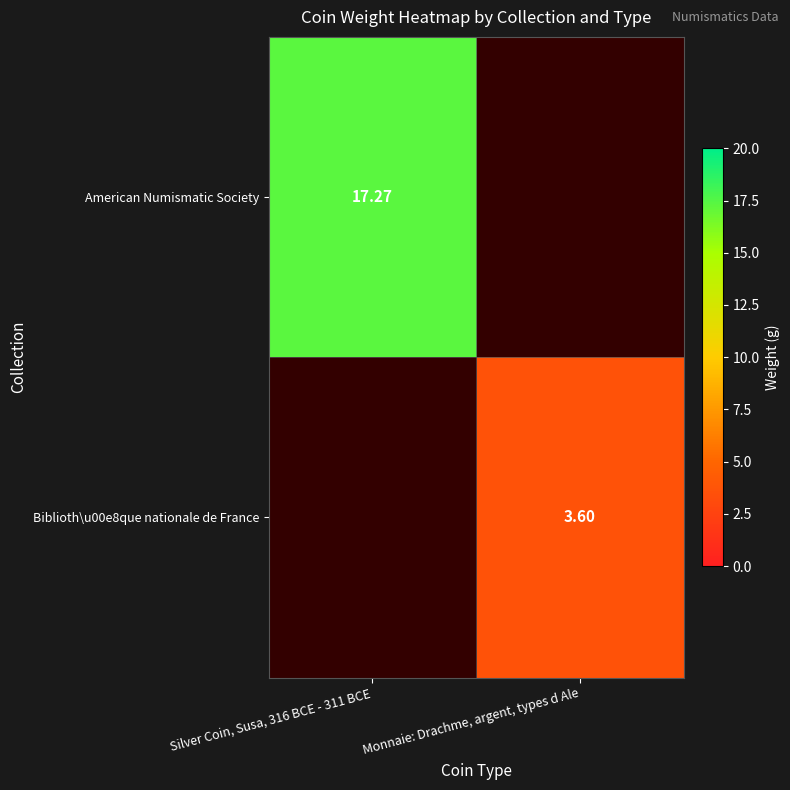

What is the minimum value for American Numismatic Society?

17.3